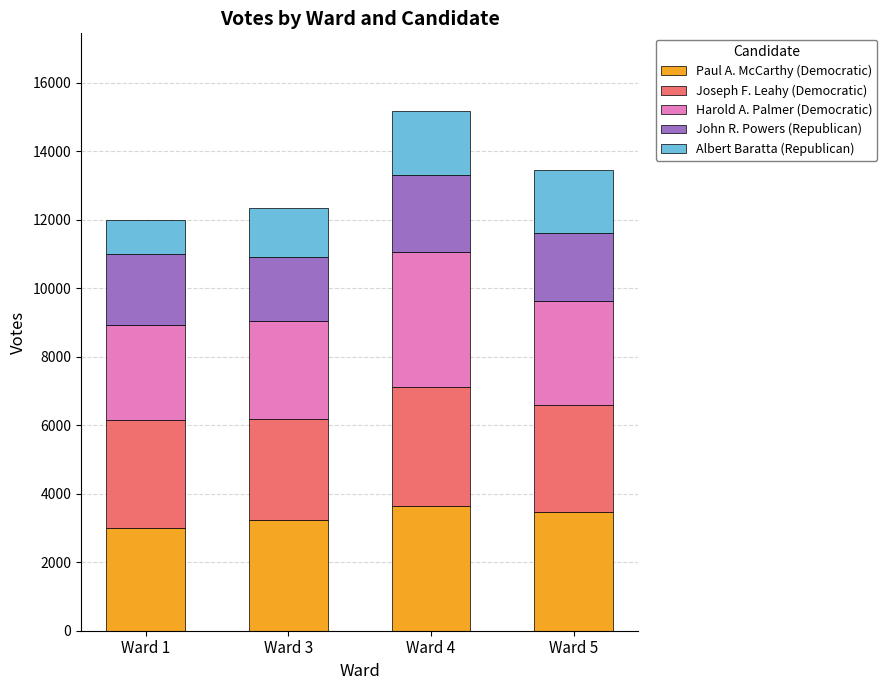

Reading left to right, what are the values for Paul A. McCarthy (Democratic)?

Ward 1=2990	Ward 3=3230	Ward 4=3651	Ward 5=3476